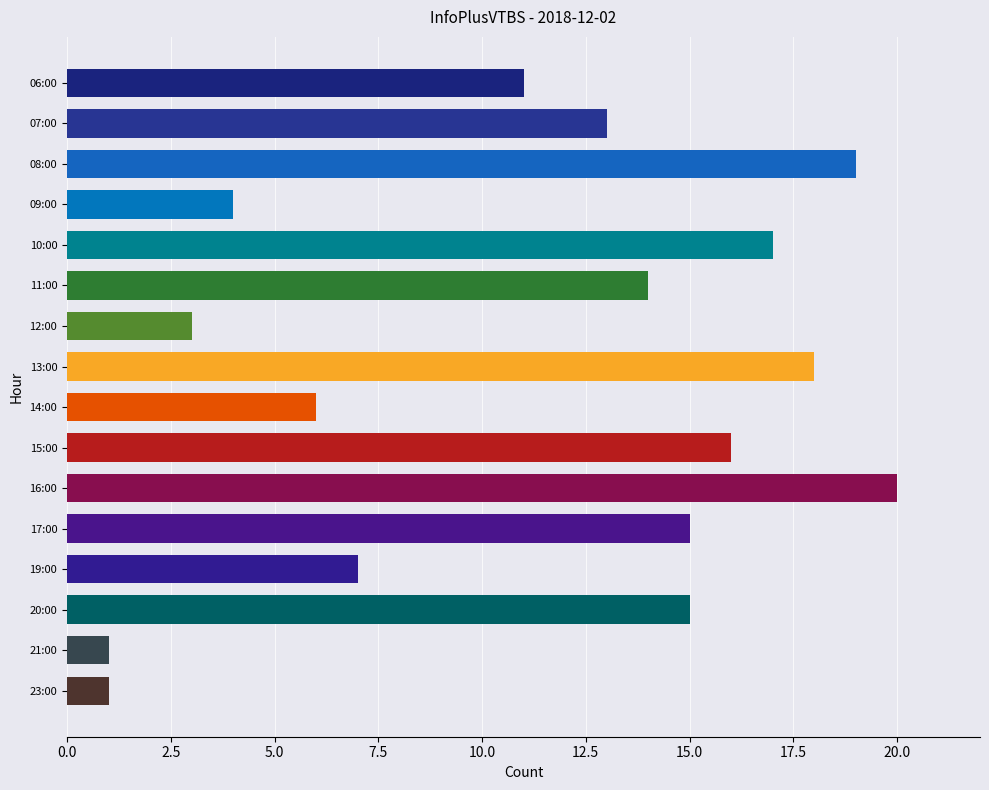

Approximately how many times larger is the value at 17:00 compared to 14:00?

2.5